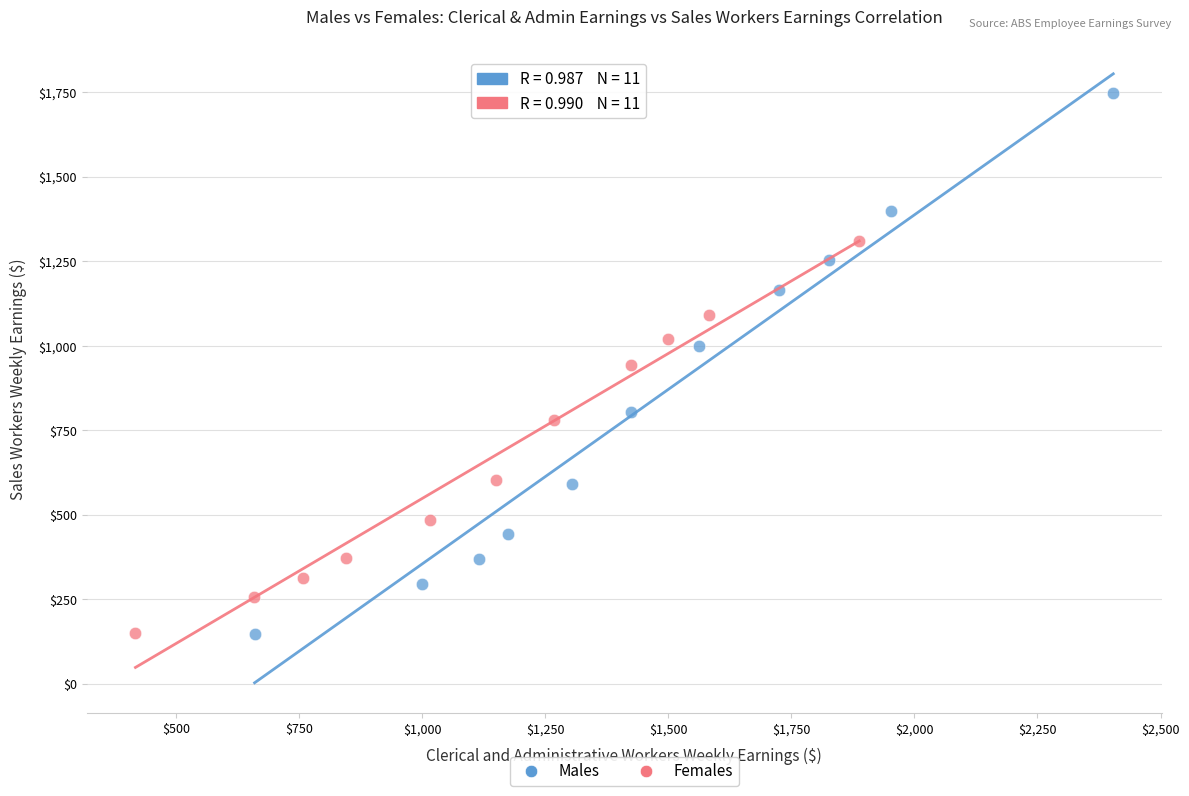

Which series contains the highest Y value?

Males